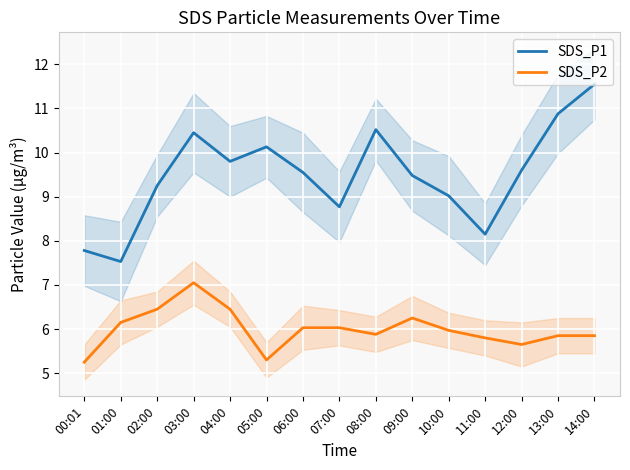

In SDS_P2, how many points are lower than both neighbors (excluding endpoints)?

3